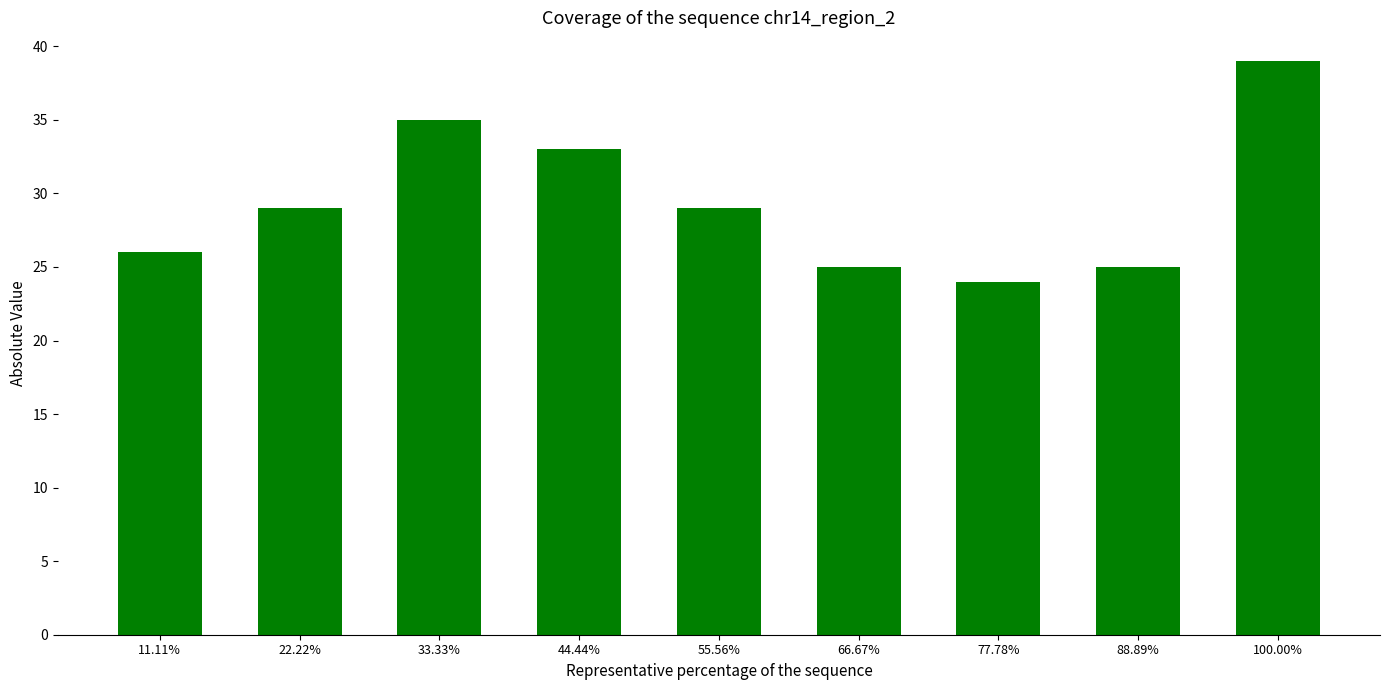

Reading left to right, what are all the values shown in this chart?

26	29	35	33	29	25	24	25	39